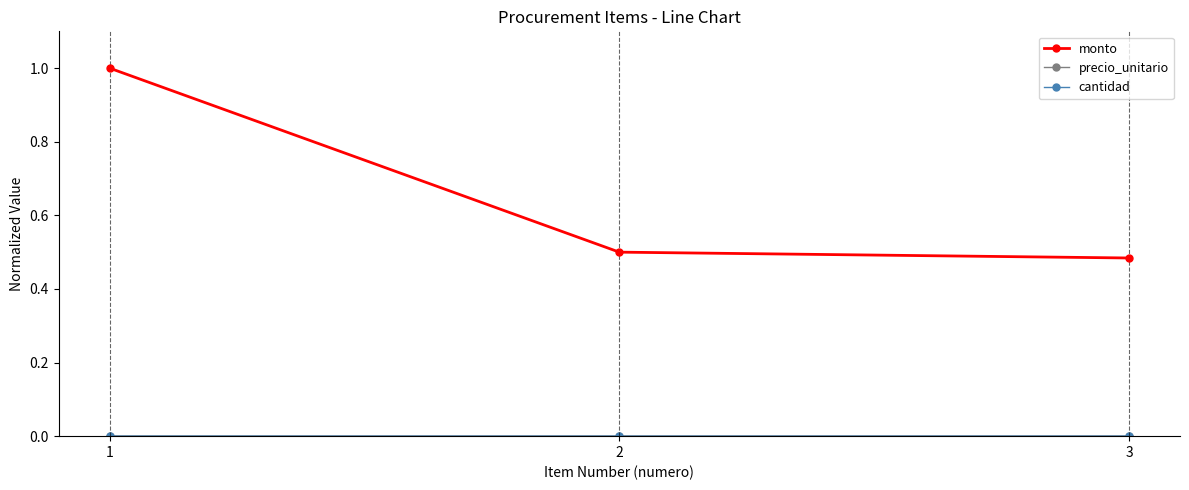

Which series has the widest spread of values?

monto